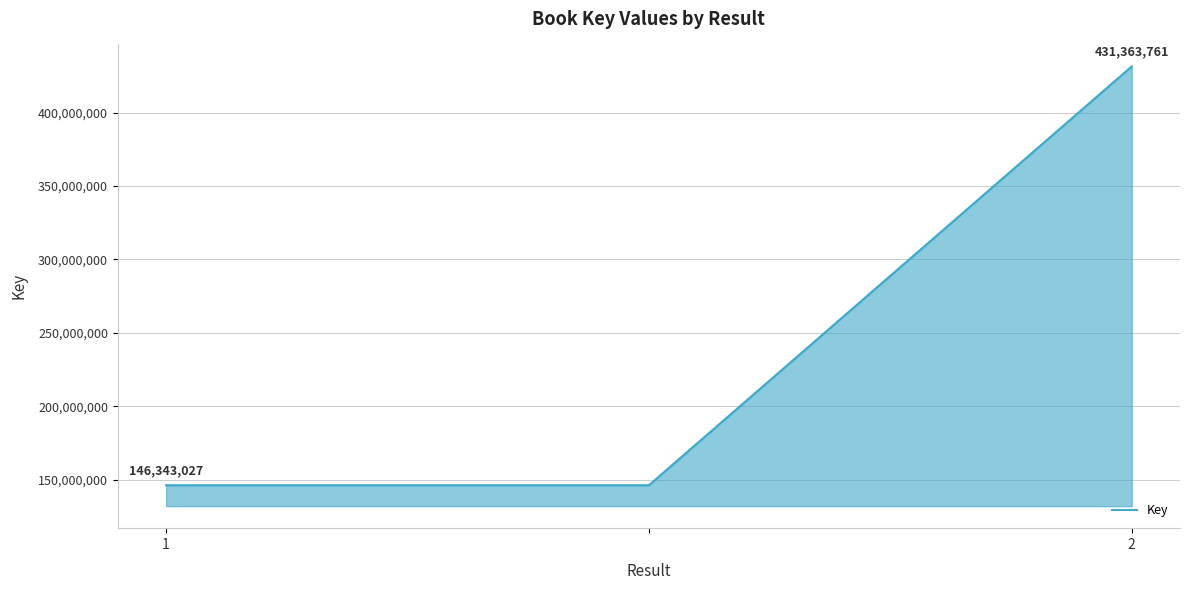

What is the difference between the maximum and minimum values?

285020734